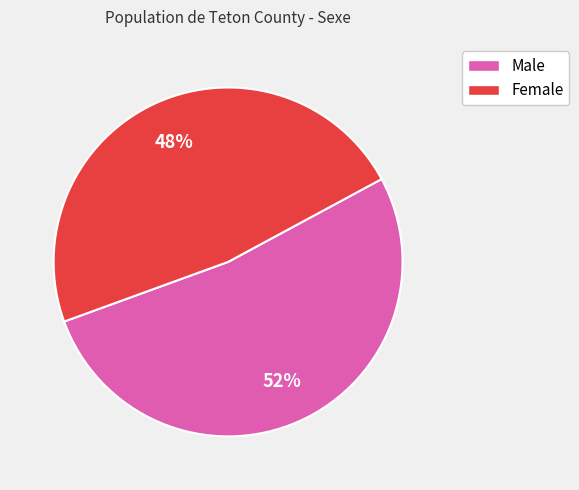

Rank the categories by value from lowest to highest.

Female, Male